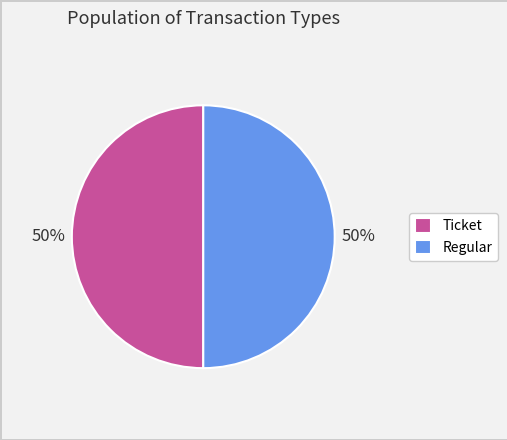

What is the ratio of the value at Regular to the value at Ticket?

1.0